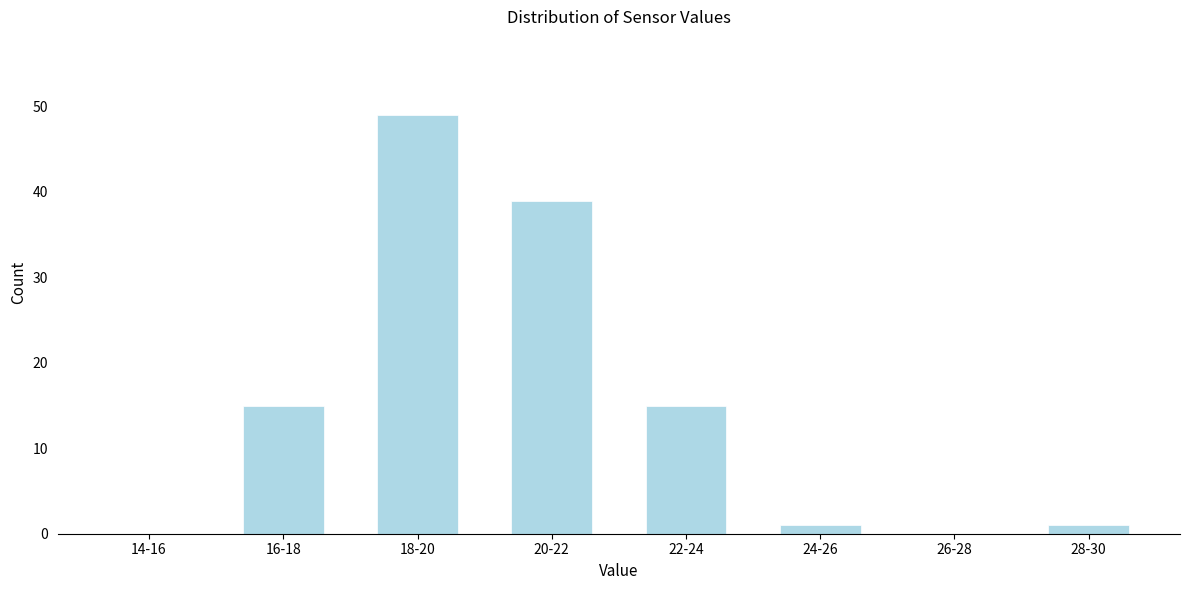

Reading left to right, extract all data points from this chart.

14-16=0	16-18=15	18-20=49	20-22=39	22-24=15	24-26=1	26-28=0	28-30=1